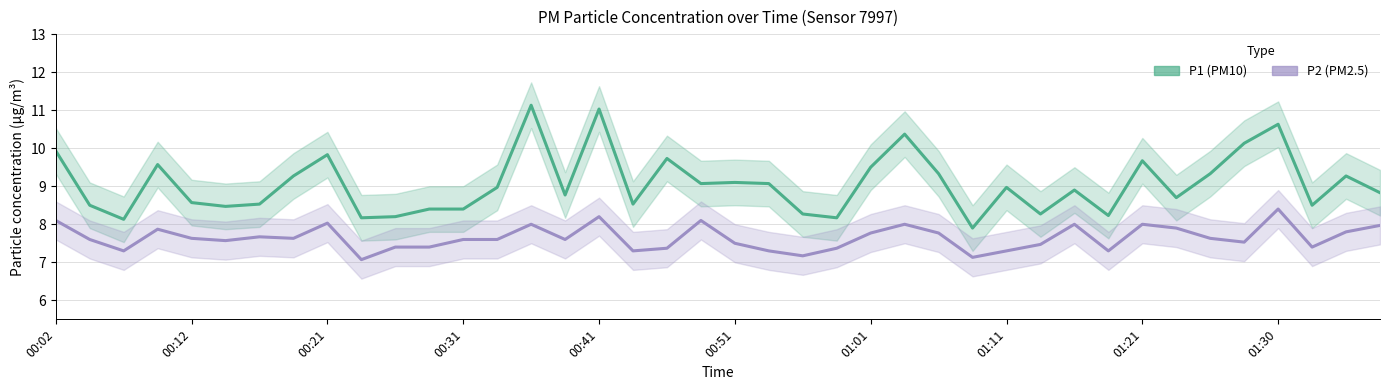

How many lines are shown in the chart?

2